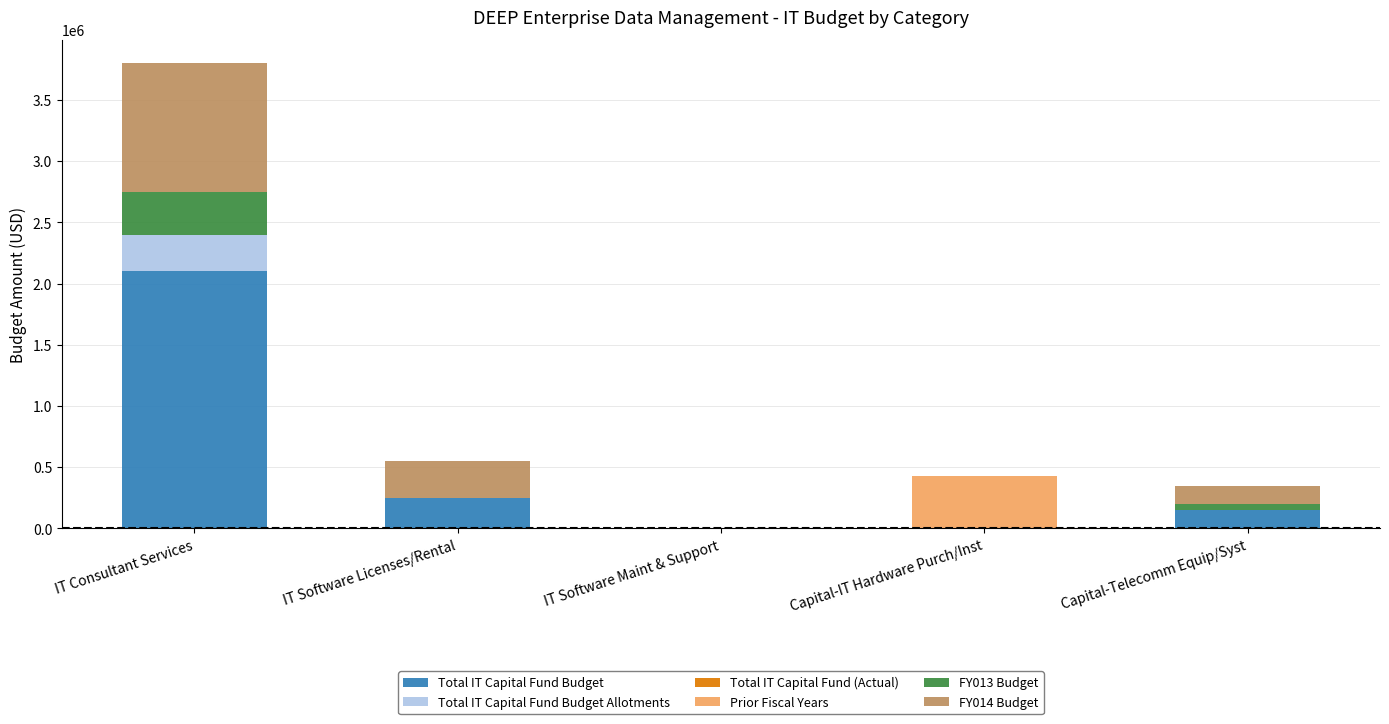

The value of Total IT Capital Fund Budget at Capital-Telecomm Equip/Syst is 150000. True or false?

True